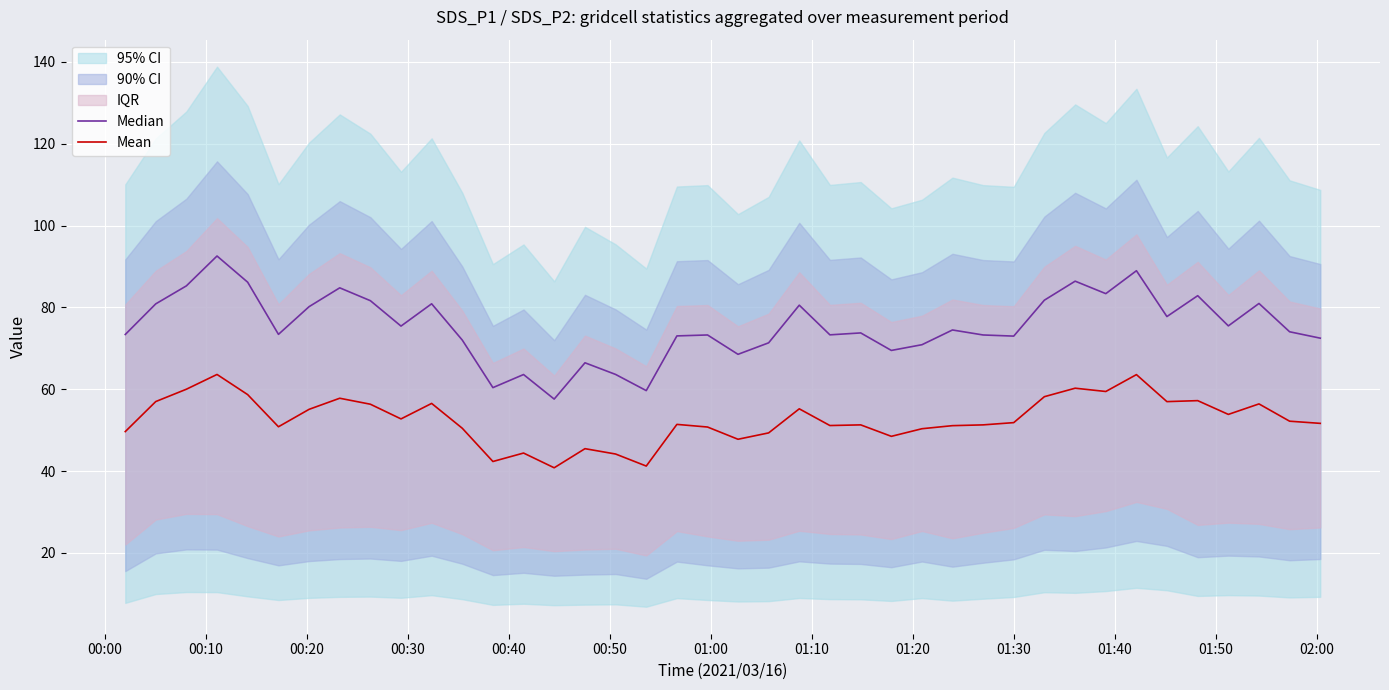

Which series has the largest total across all categories?

Median